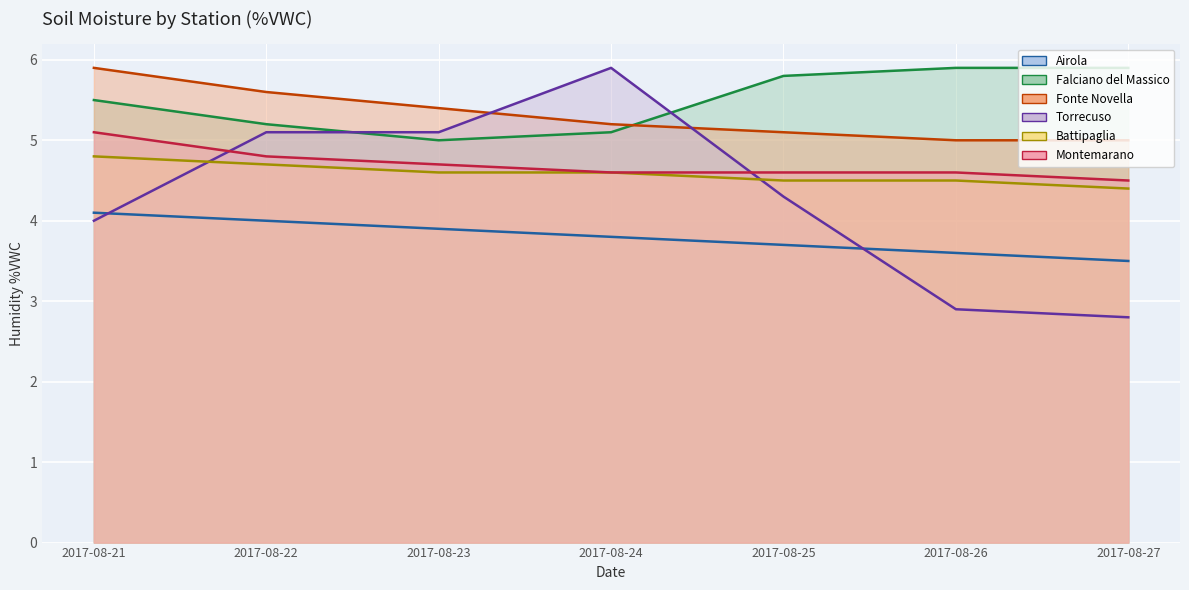

What is the maximum value for Falciano del Massico?

5.9